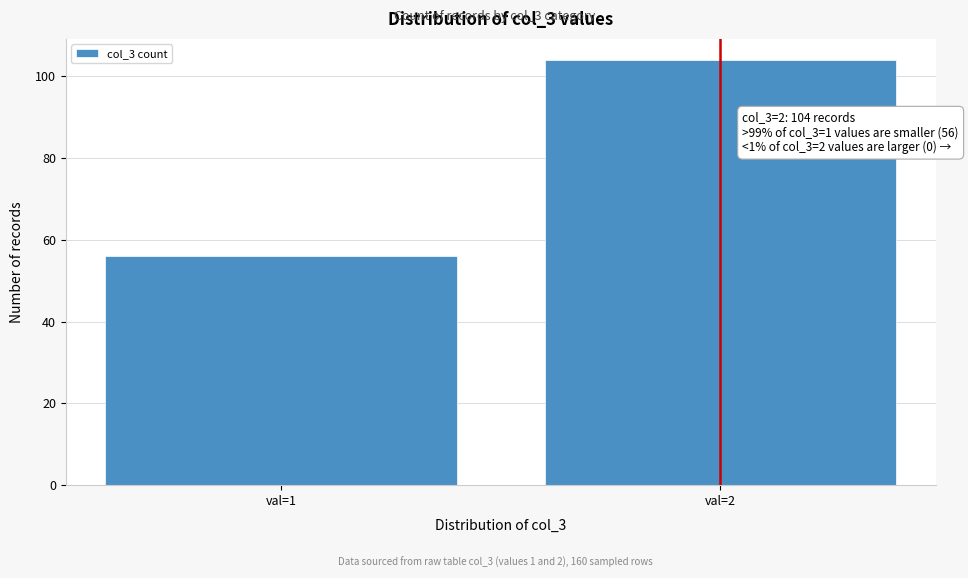

Reading right to left, extract all data points from this chart.

val=2=104	val=1=56